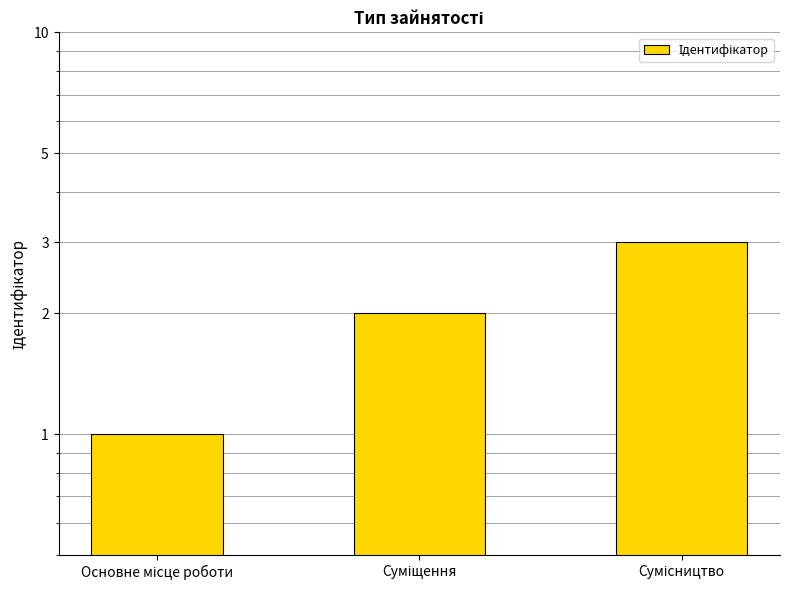

Reading left to right, transcribe all the data shown in this chart.

1	2	3